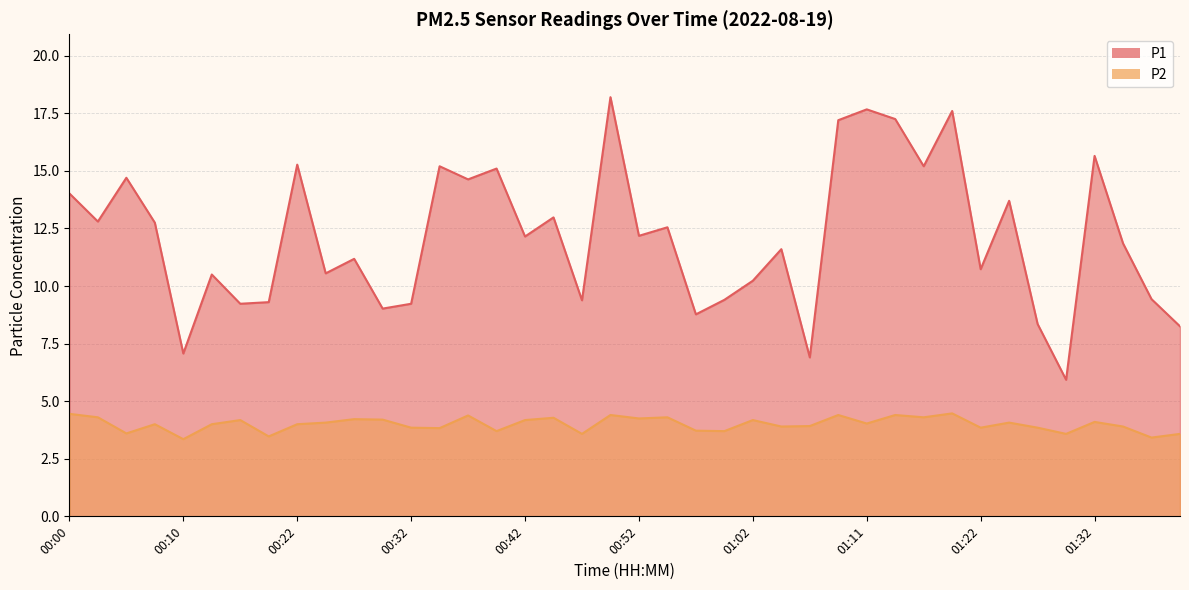

Rank the series by their maximum value, from highest to lowest.

P1, P2